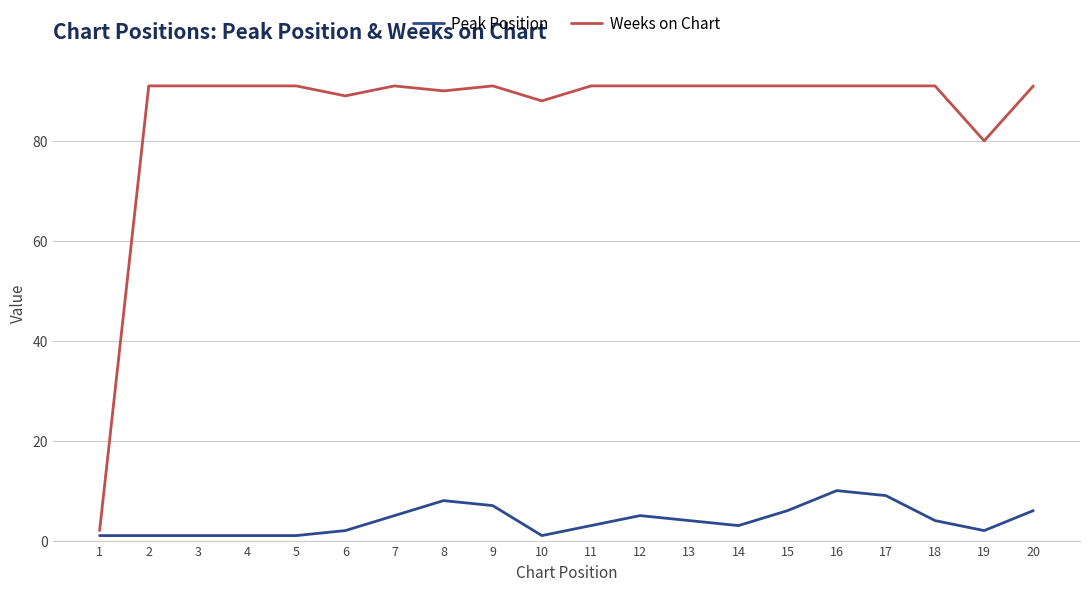

True or false: Weeks on Chart and Peak Position intersect in this chart.

False